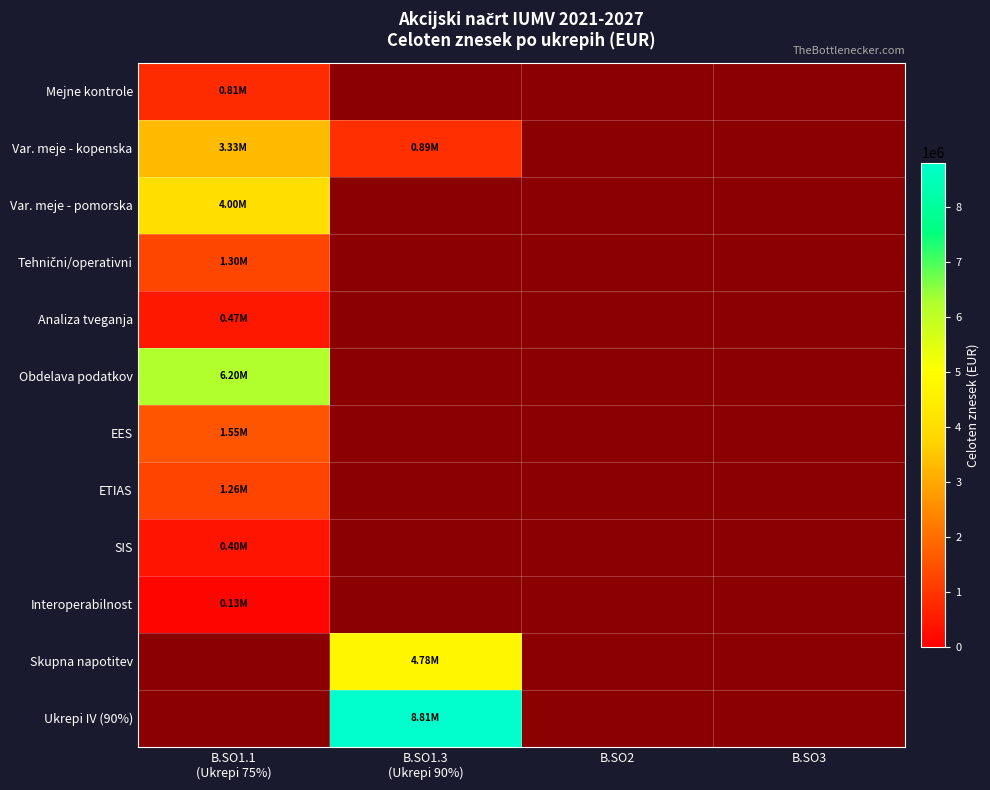

Which has a higher value, B.SO1.1
(Ukrepi 75%) or B.SO1.3
(Ukrepi 90%)?

B.SO1.3
(Ukrepi 90%)